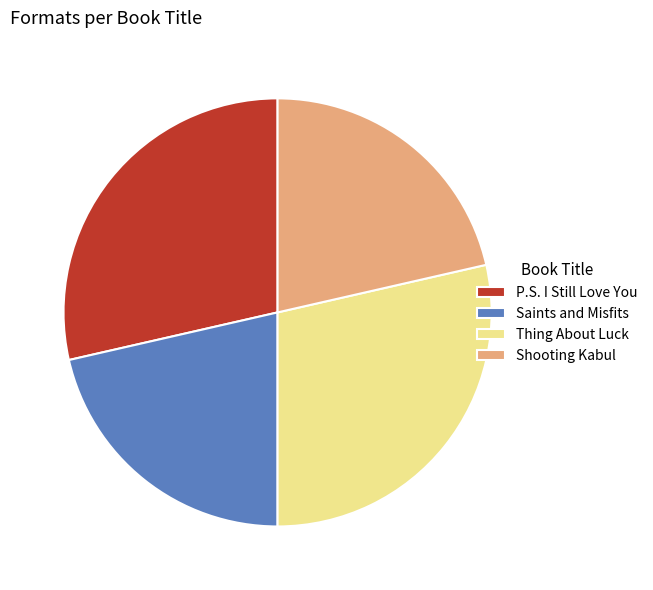

Between P.S. I Still Love You and Saints and Misfits, which is larger?

P.S. I Still Love You